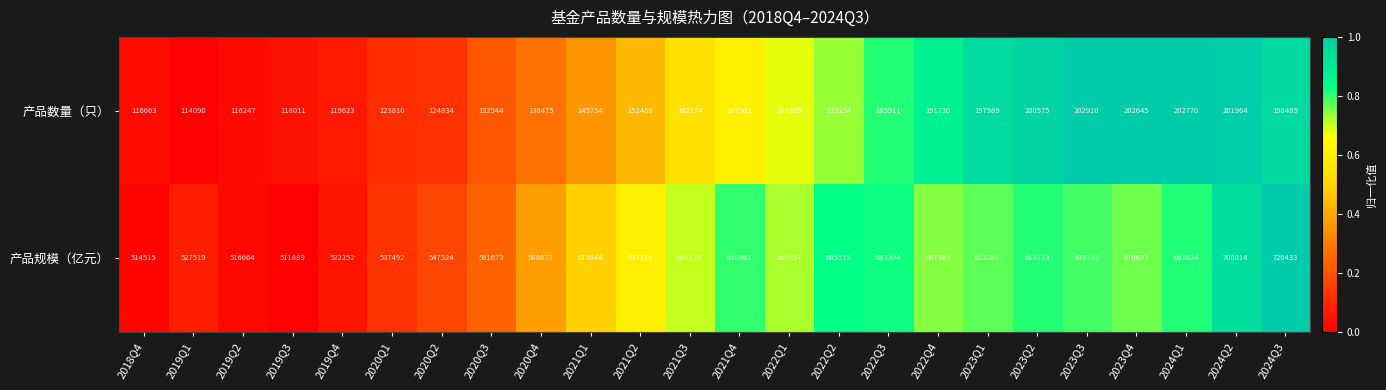

What is the sum of the 产品数量（只） values at 2020Q2 and 2018Q4?

241497